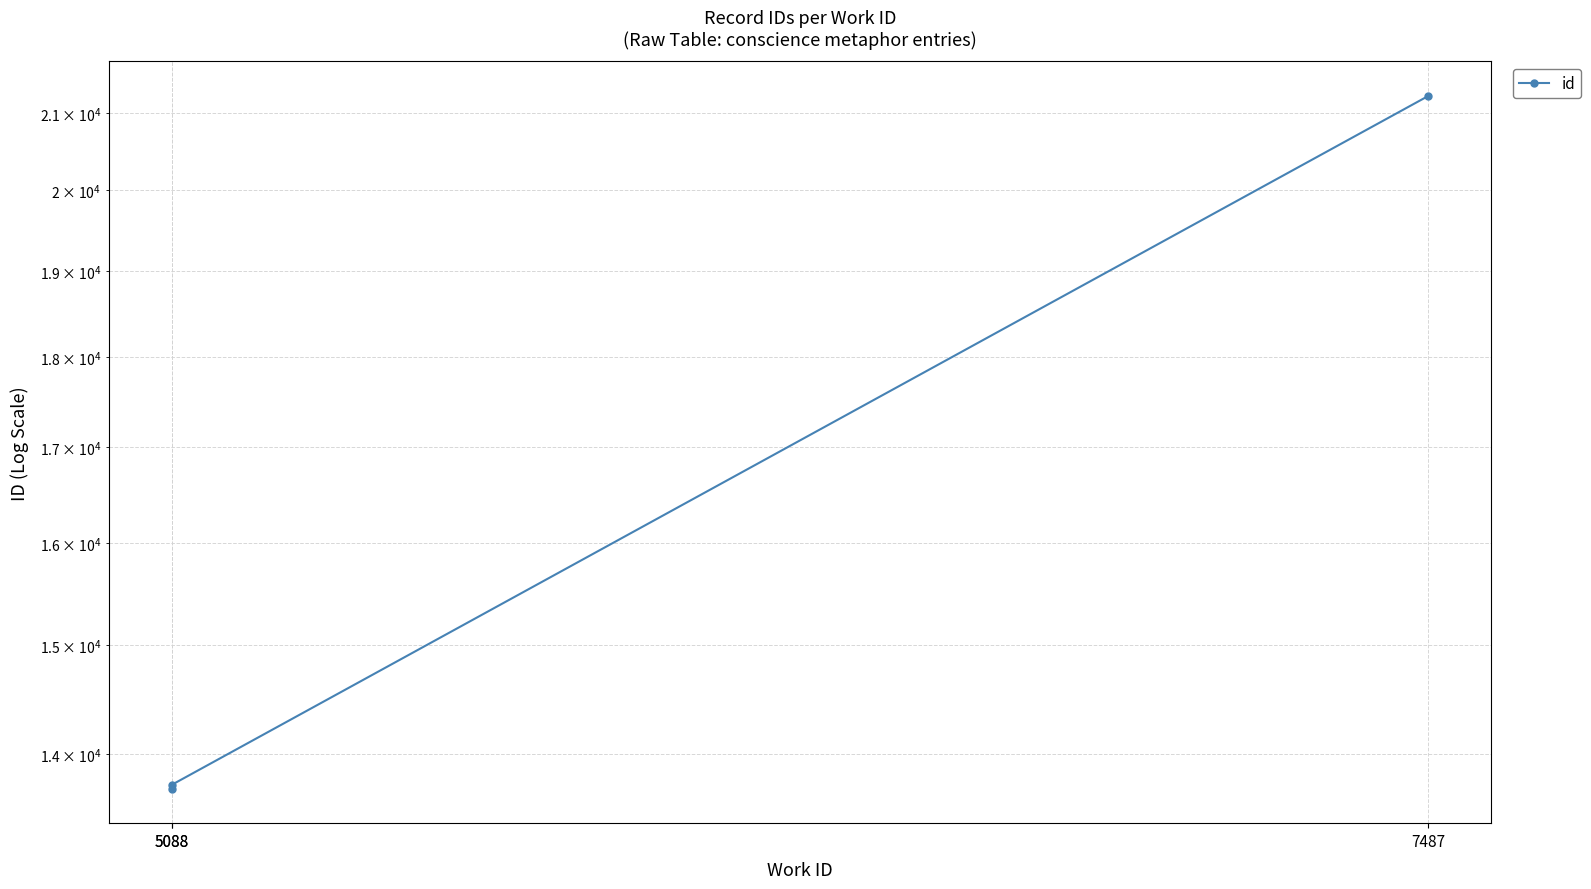

What is the difference between the values at 5088 and 7487?

7528